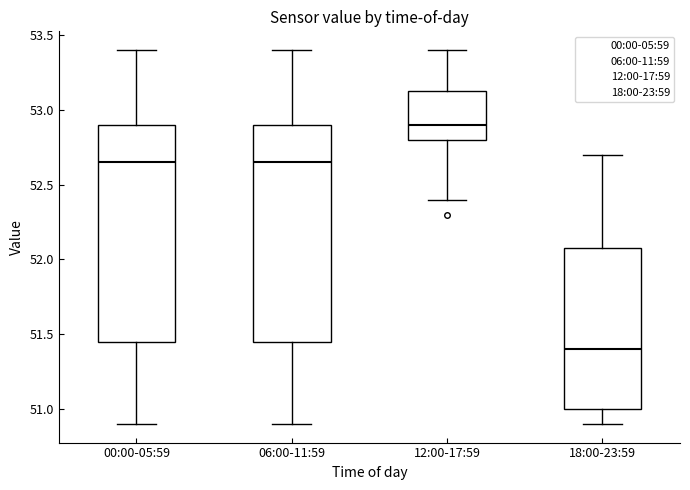

Reading left to right, read every box against the y-axis: the position of its median line, the range the box covers, and the ends of its whiskers. The values are not printed on the chart, so give them approximately, as read against the axis.

00:00-05:59: median 52.65, box 51.45 to 52.90, whiskers 50.90 to 53.40
06:00-11:59: median 52.65, box 51.45 to 52.90, whiskers 50.90 to 53.40
12:00-17:59: median 52.90, box 52.80 to 53.15, whiskers 52.40 to 53.40
18:00-23:59: median 51.40, box 51.00 to 52.10, whiskers 50.90 to 52.70